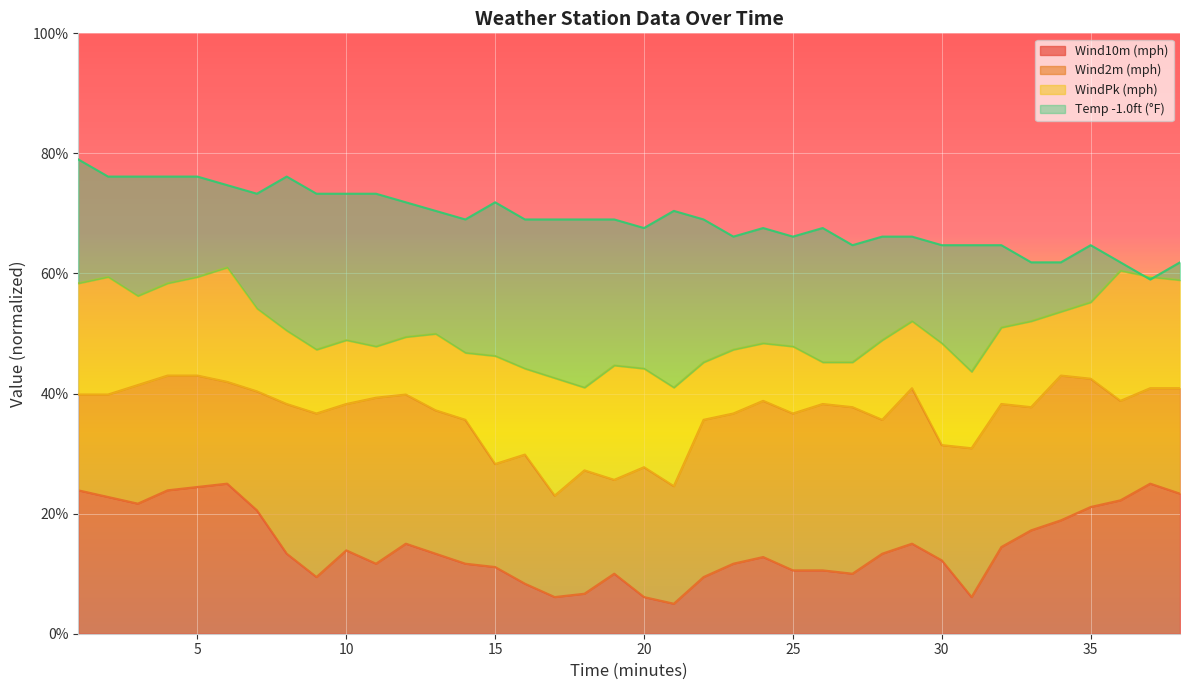

What is the maximum value for Wind10m (mph)?

25.0